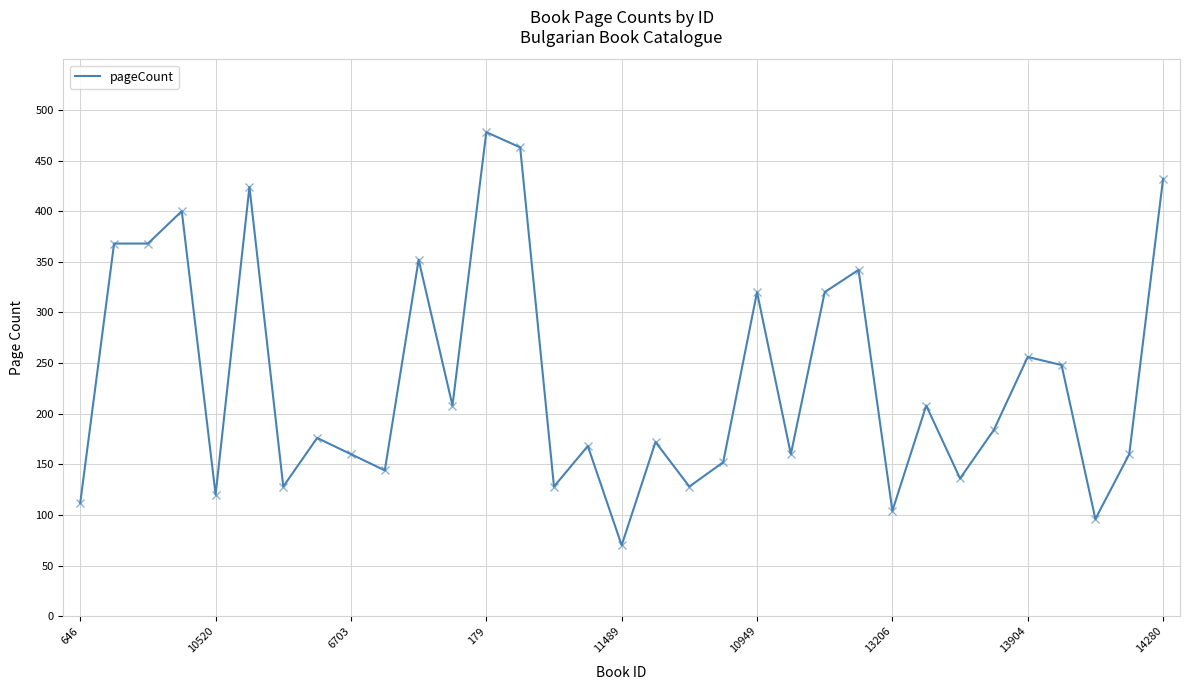

What is the difference between the maximum and minimum values?

408